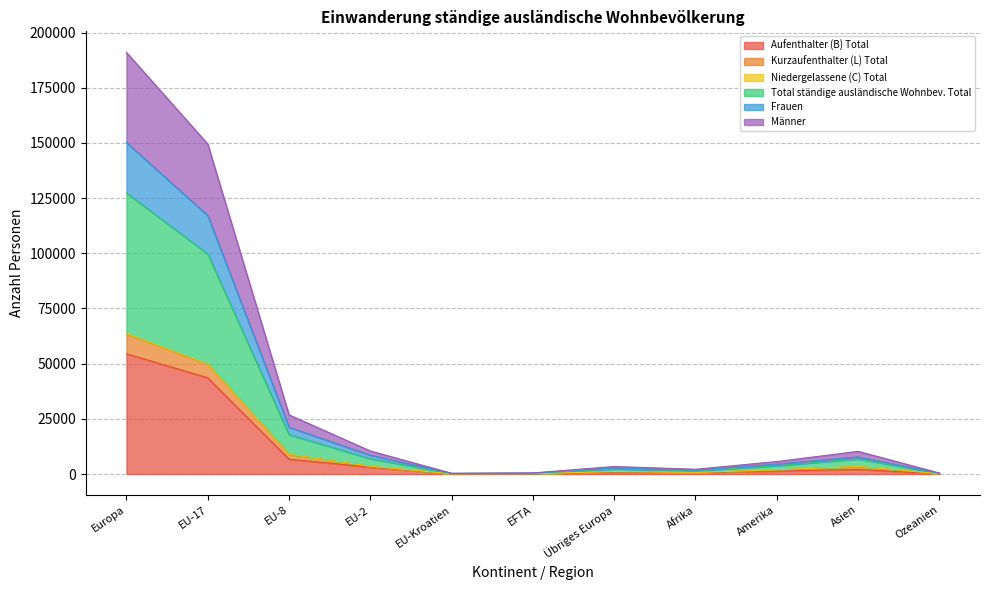

At which category is the sum across all series the highest?

Europa